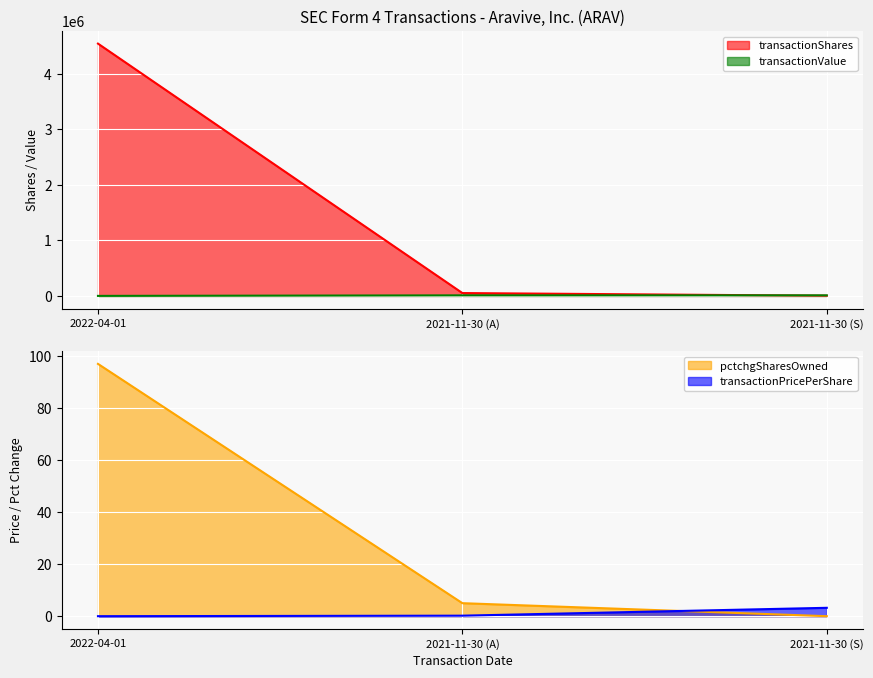

What is the label of the 2nd point from the right?

2021-11-30 (A)